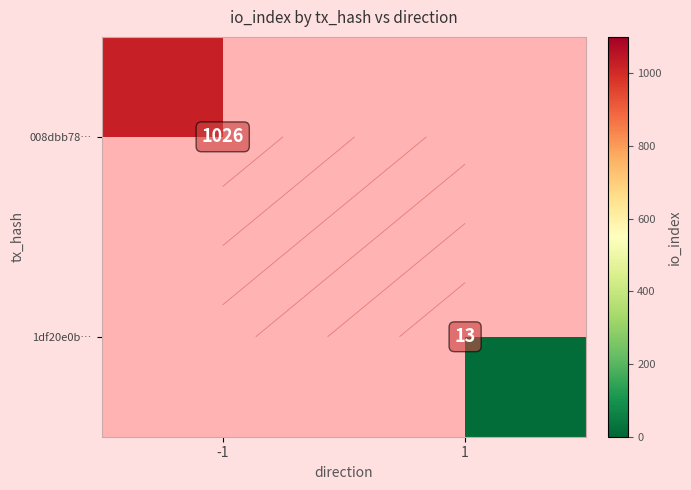

True or false: 008dbb78… has a value of 0 at 1.

True